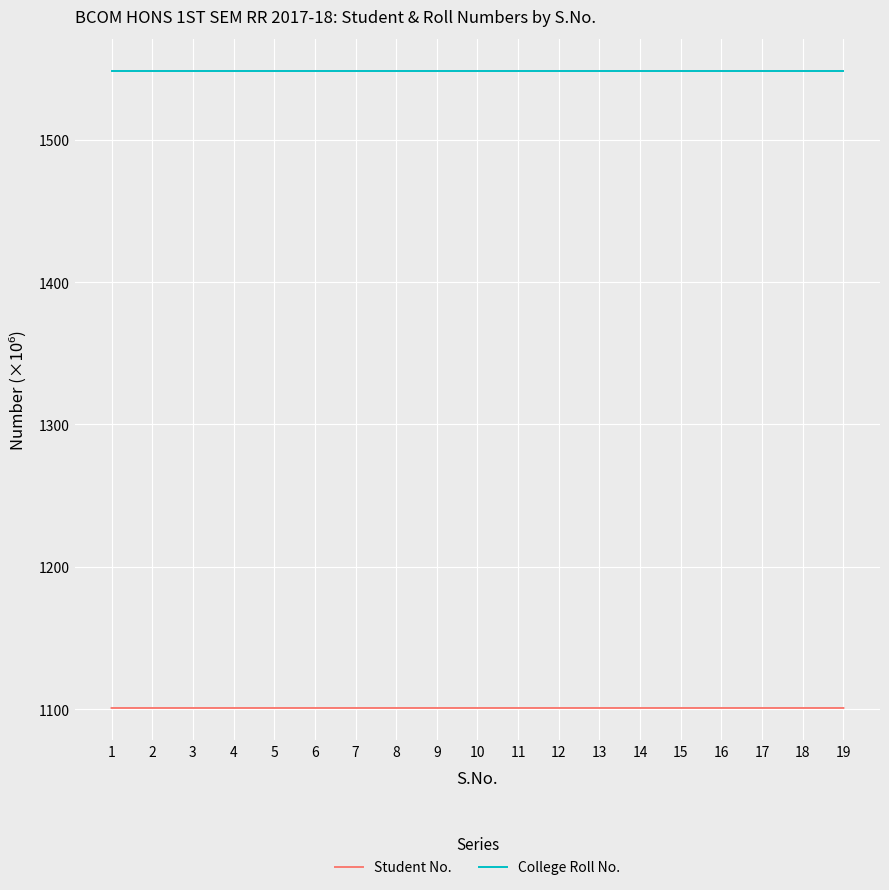

List the series in order of their overall mean, lowest first.

Student No., College Roll No.